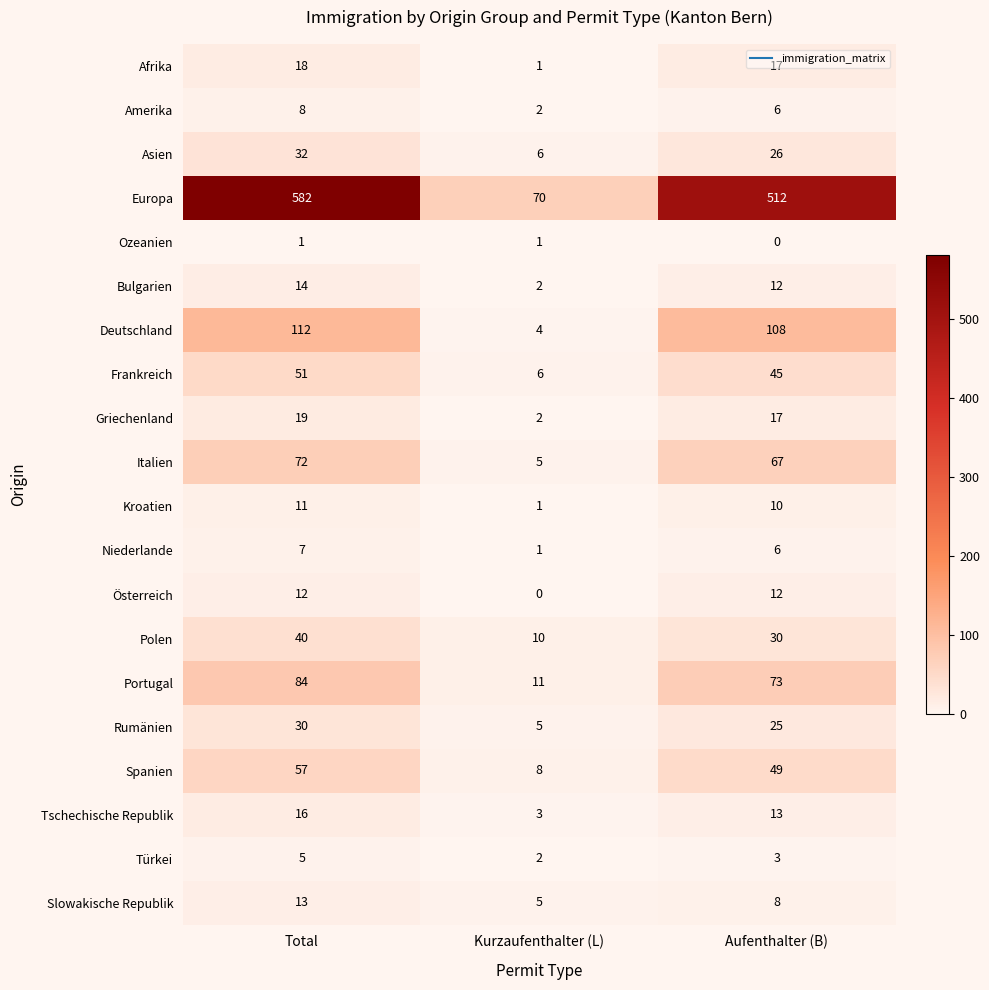

The value of Ozeanien at Aufenthalter (B) is 1. True or false?

False